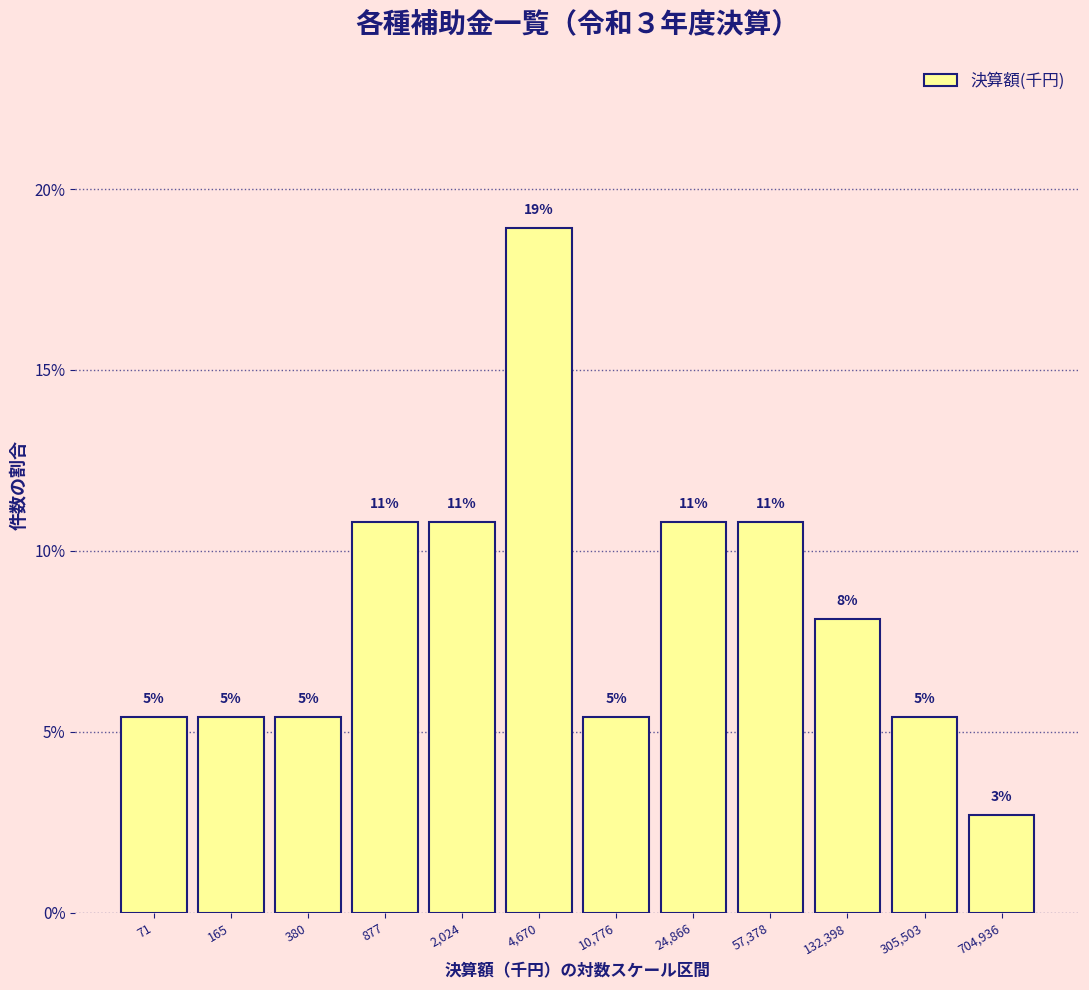

How many bars are there in total?

12